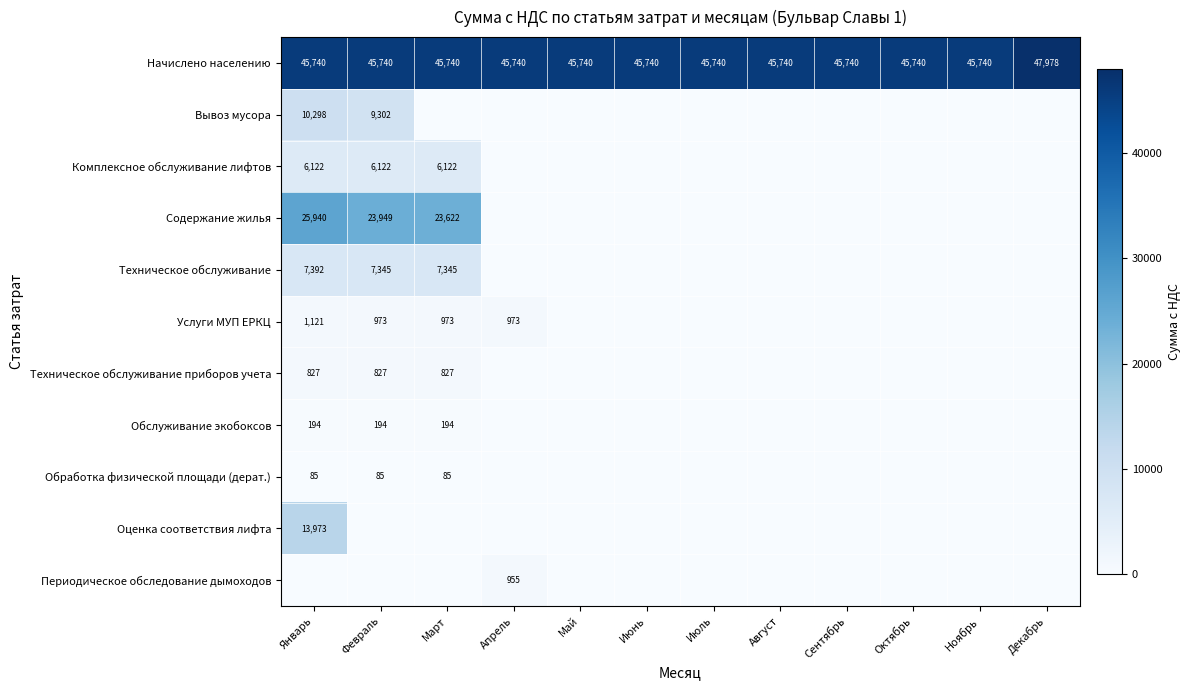

How many categories are shown in the chart?

12